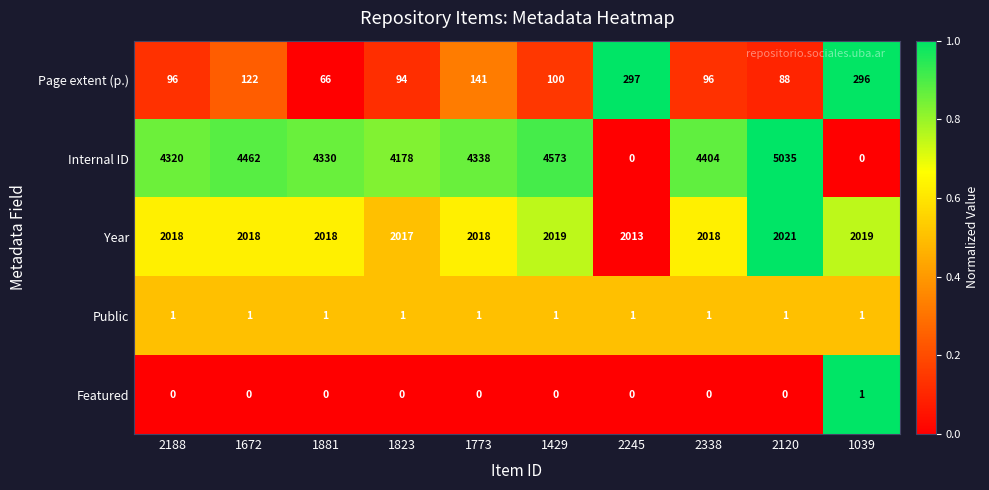

Which series has the largest total across all categories?

Internal ID